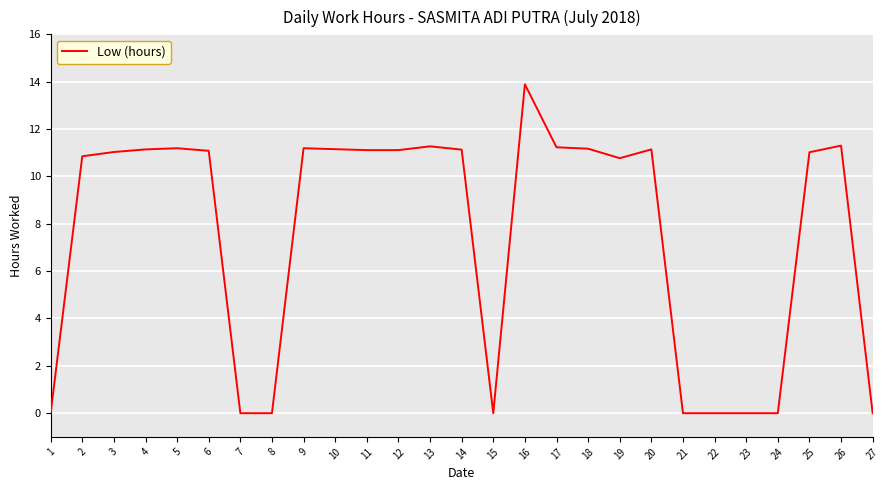

What is the approximate value at 19?

10.8